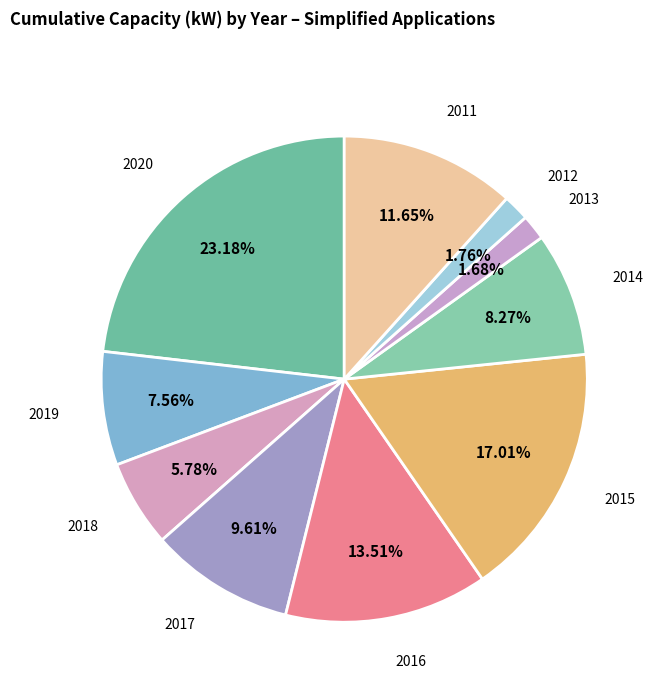

Count the number of slices in the pie.

10